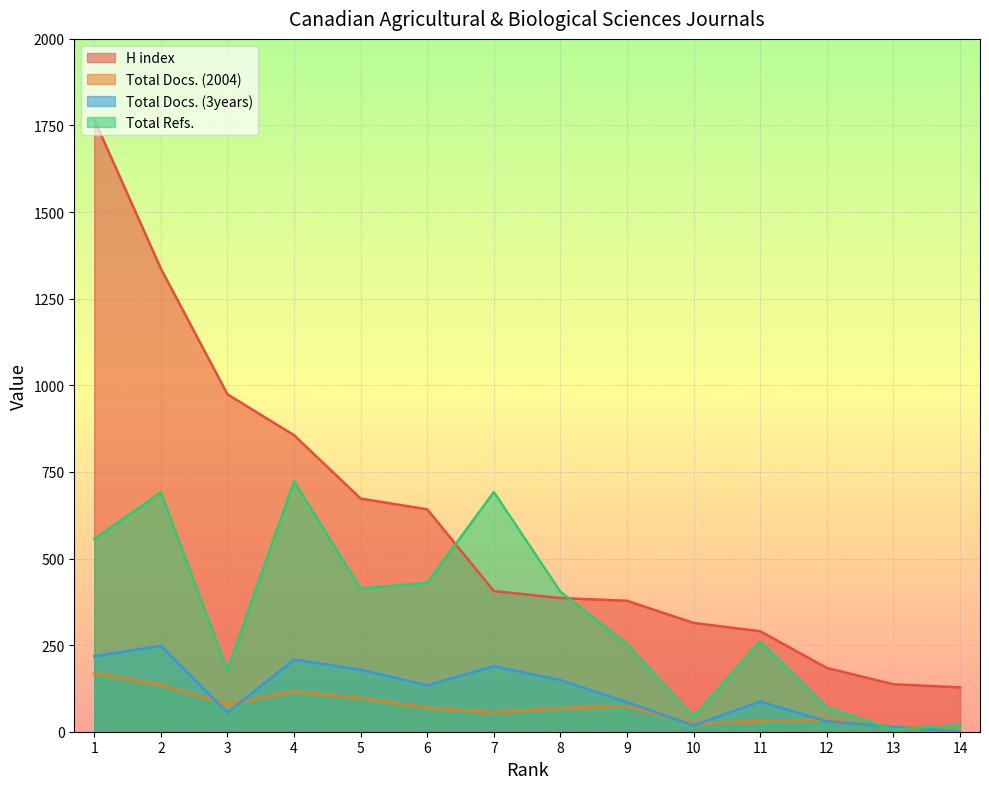

The value of H index at 5 is 673. True or false?

True